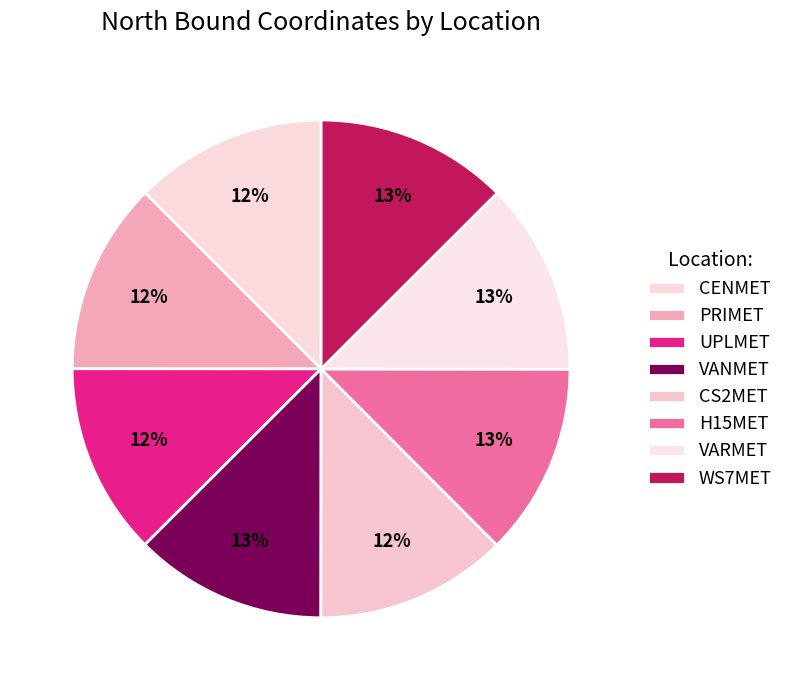

Rank the categories by value from lowest to highest.

UPLMET, PRIMET, CS2MET, CENMET, H15MET, WS7MET, VANMET, VARMET